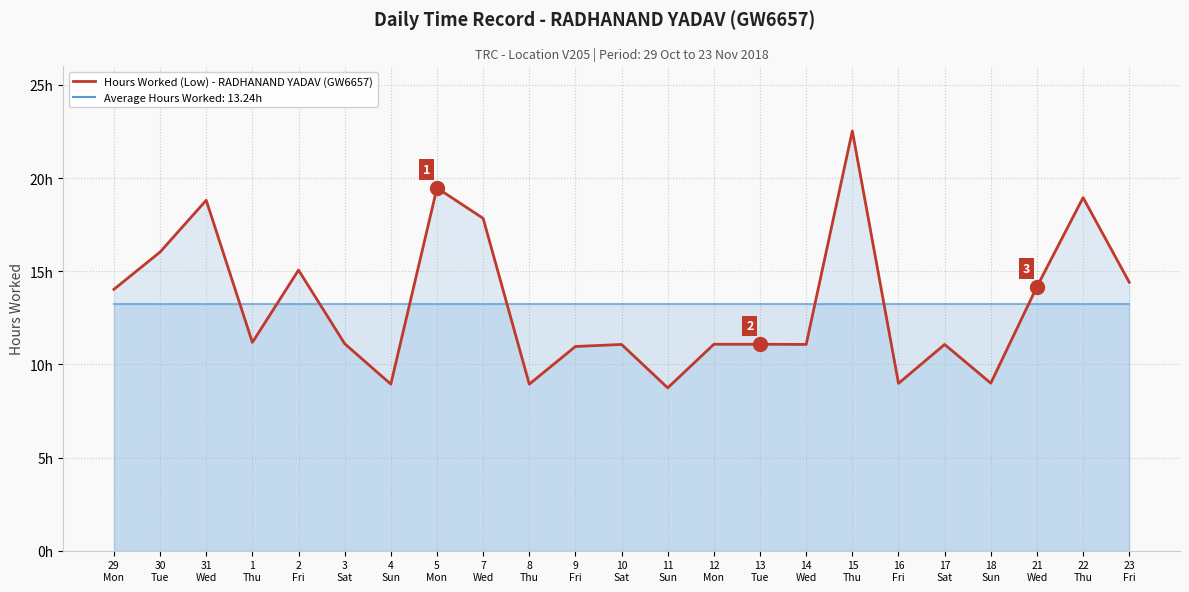

Does the chart have visible grid lines?

Yes